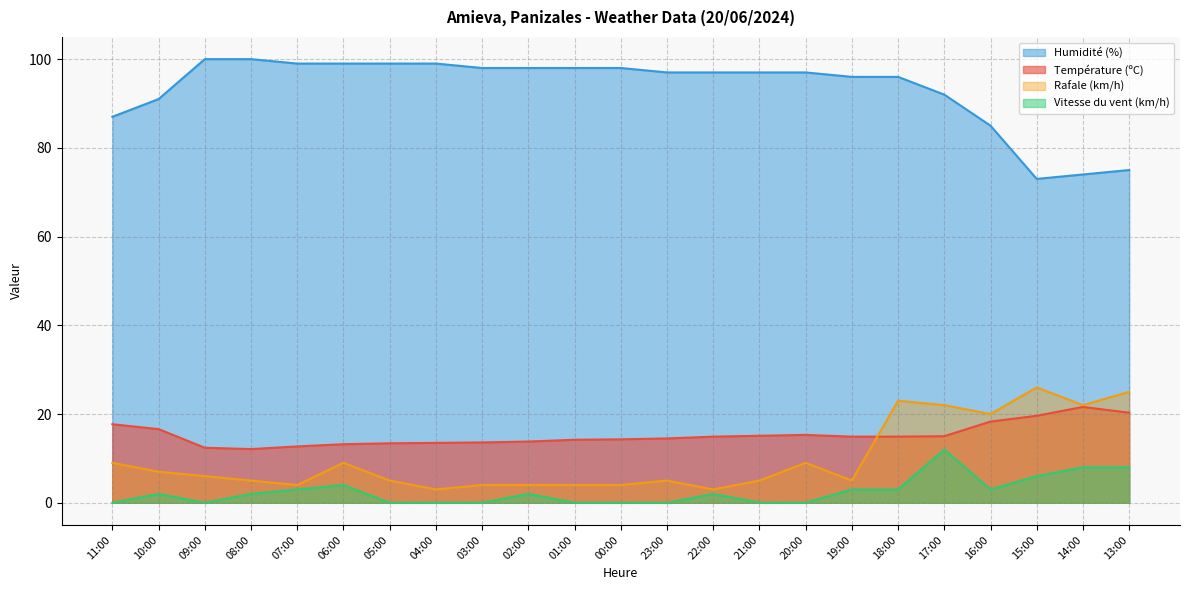

Does the chart display data point markers on the line(s)?

No